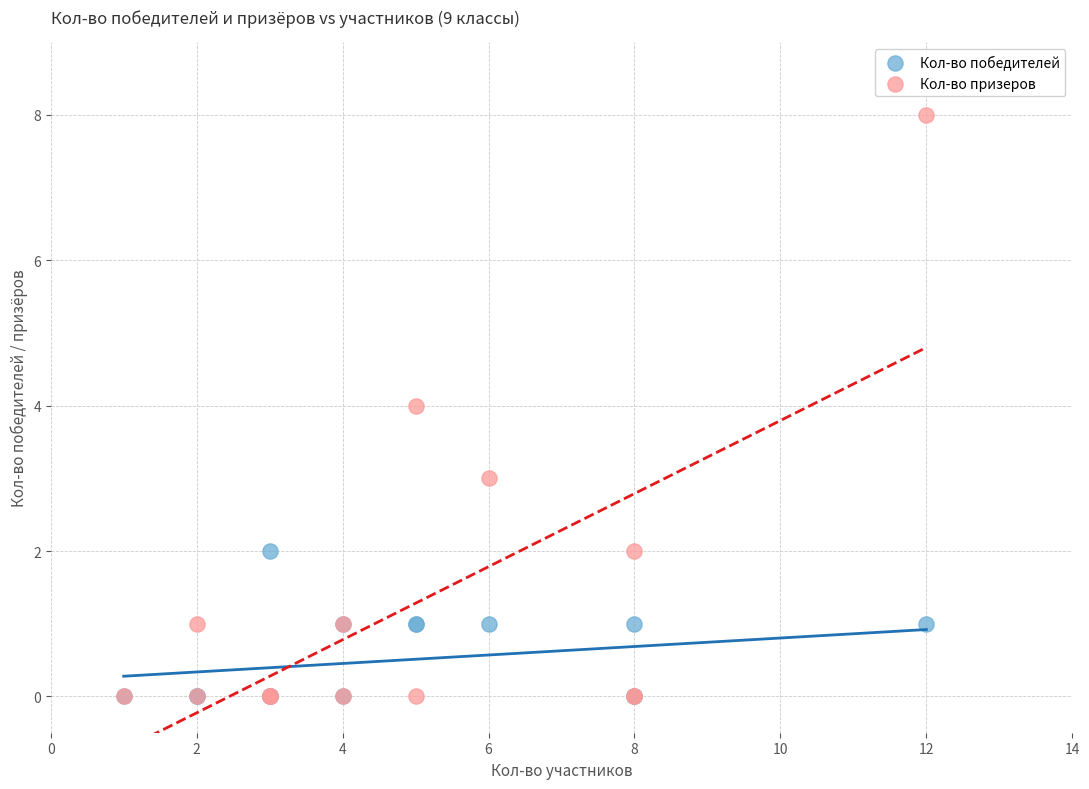

Which series reaches the maximum Y coordinate?

Кол-во призеров